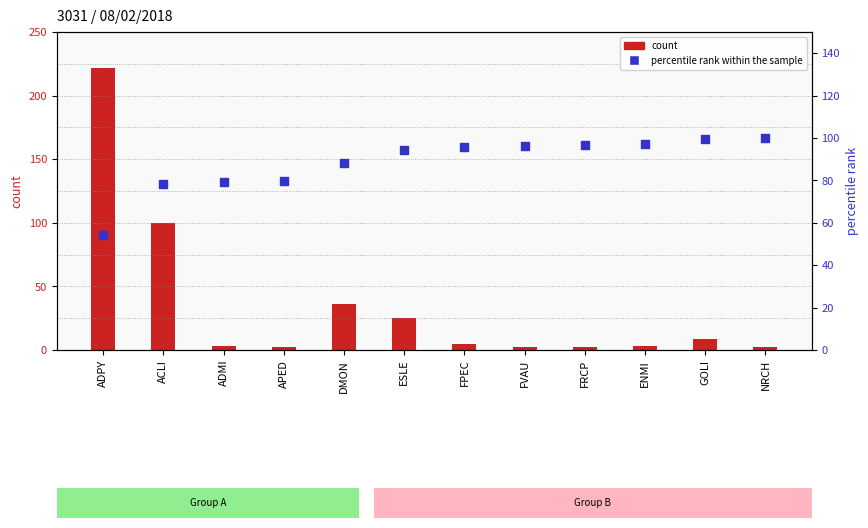

At how many categories does at least one series exceed 26?

12